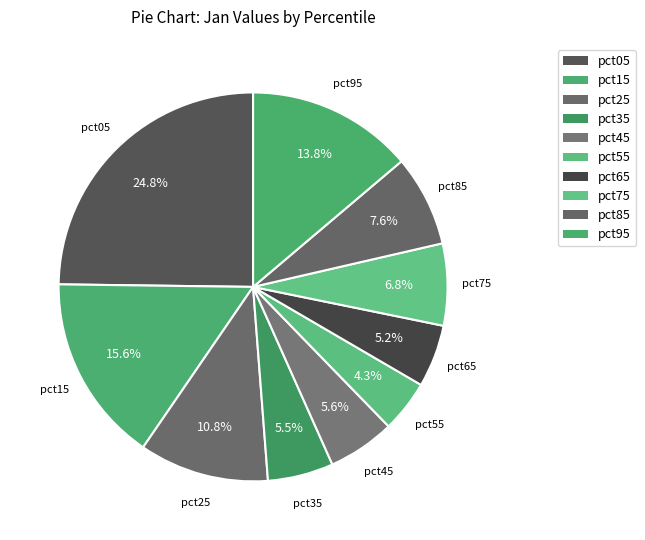

To the nearest percent, what percentage of the pie is pct95?

14%